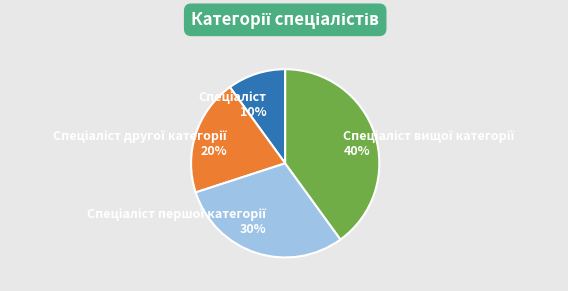

To the nearest percent, what is the average slice percentage?

25%